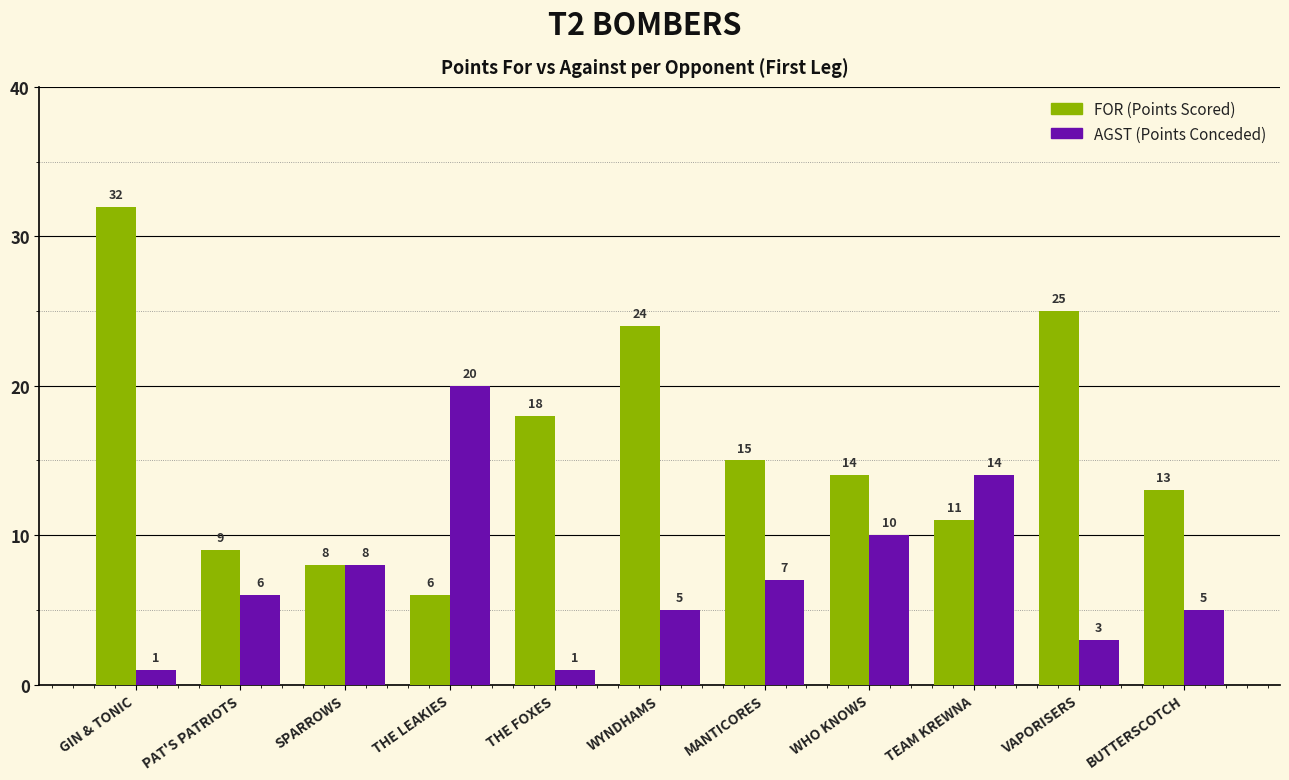

What is the label of the 3rd bar from the left?

SPARROWS